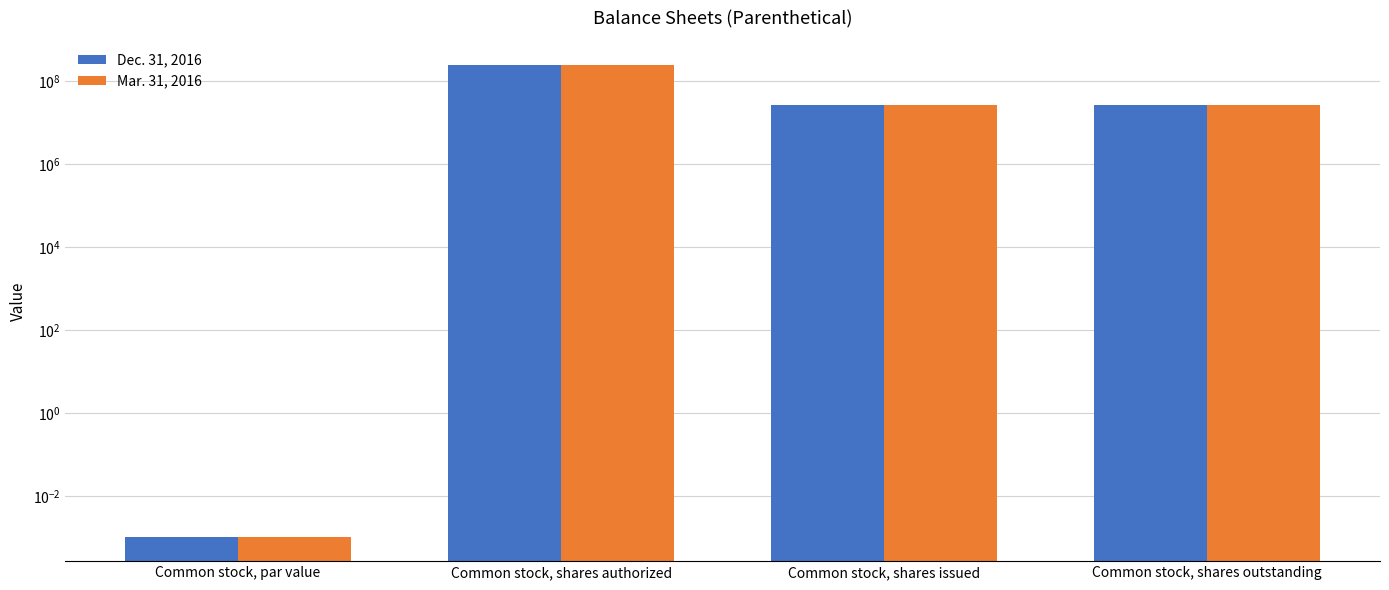

What is the difference between the maximum and minimum values in the Mar. 31, 2016 series?

250000000.0